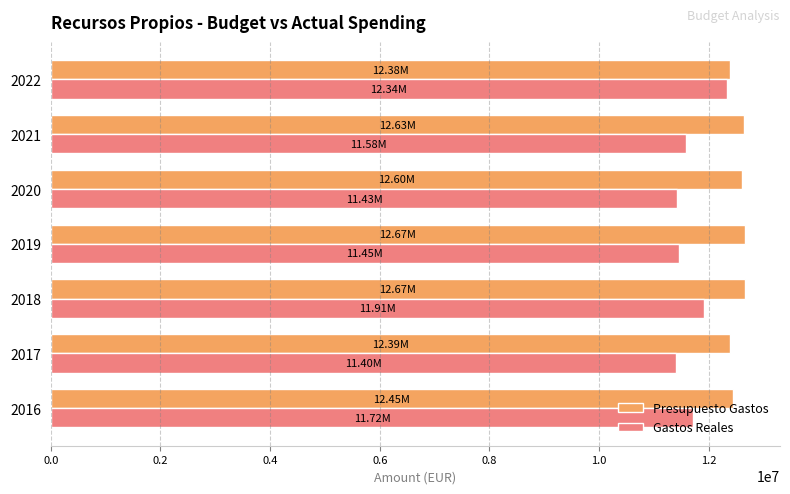

What is the minimum value for Presupuesto Gastos?

12381528.5